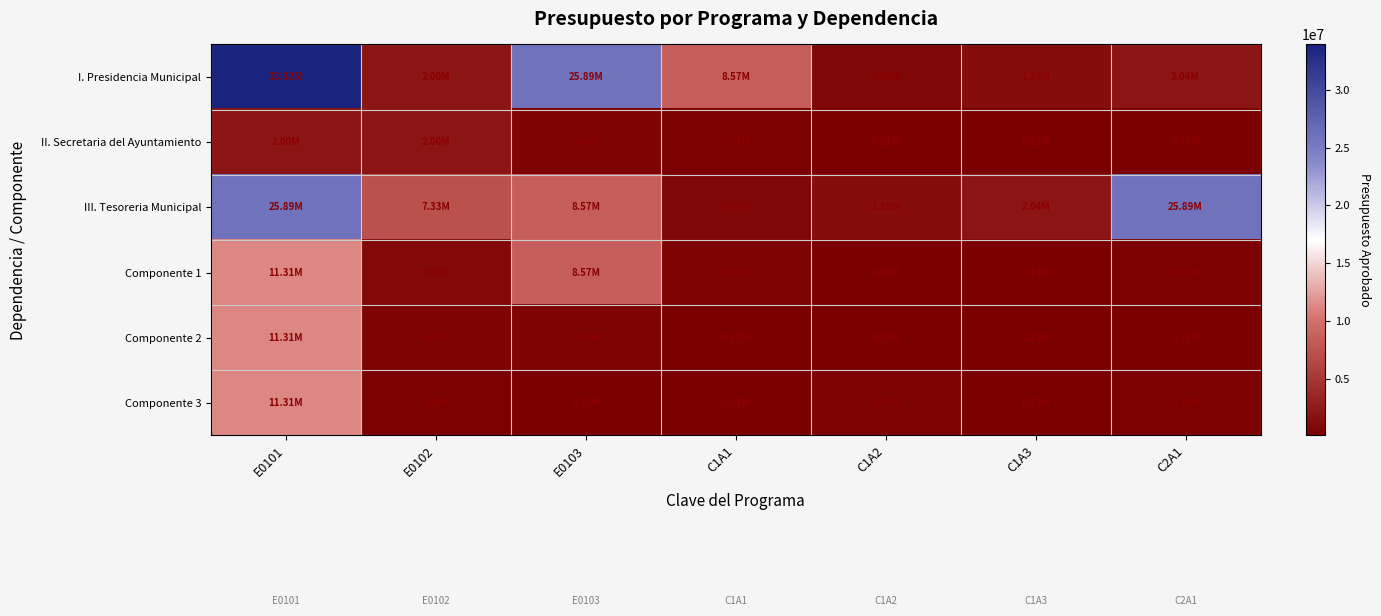

Which series has the widest spread of values?

I. Presidencia Municipal